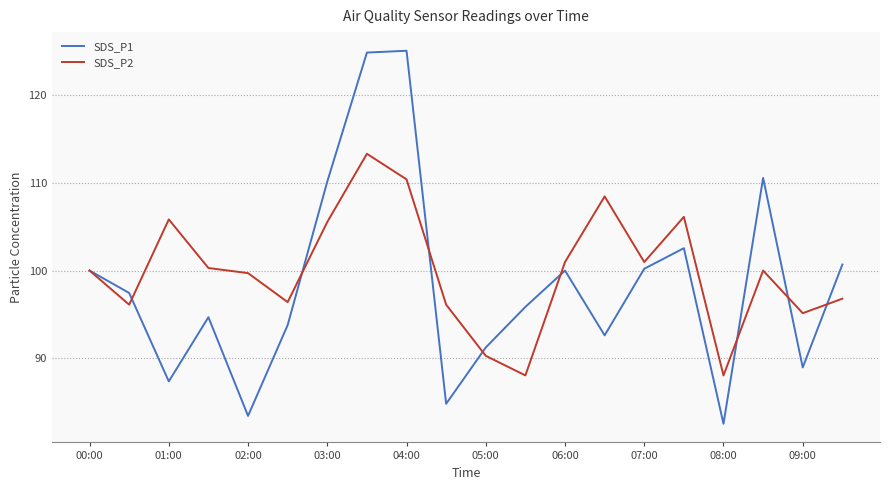

List the series in order of their peak value, lowest first.

SDS_P2, SDS_P1